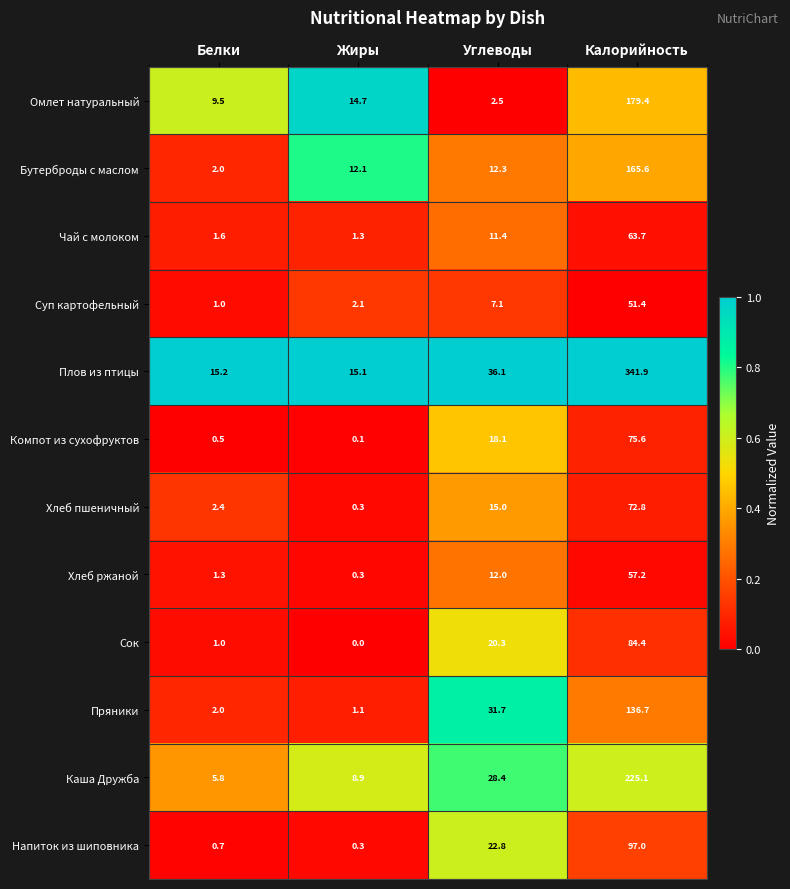

Which category has the highest value in the Хлеб ржаной series?

Калорийность